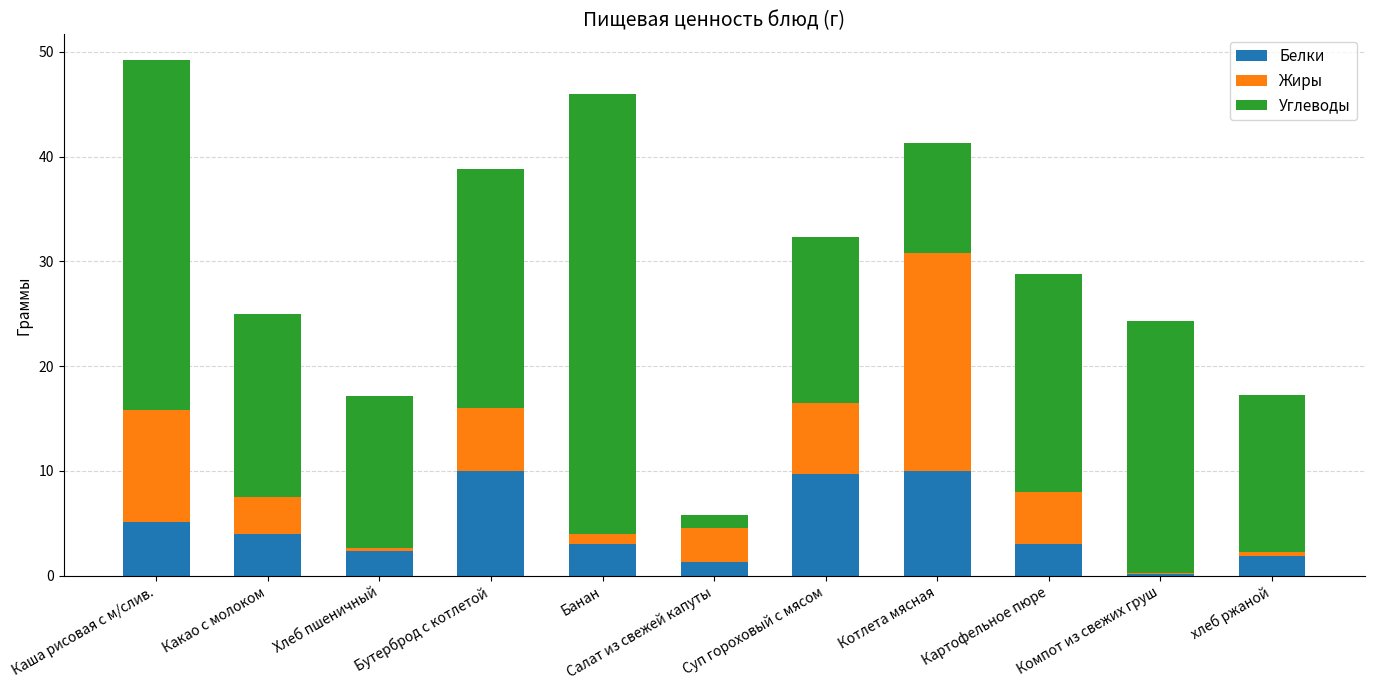

The Белки series shows 4.8 at Картофельное пюре. True or false?

False